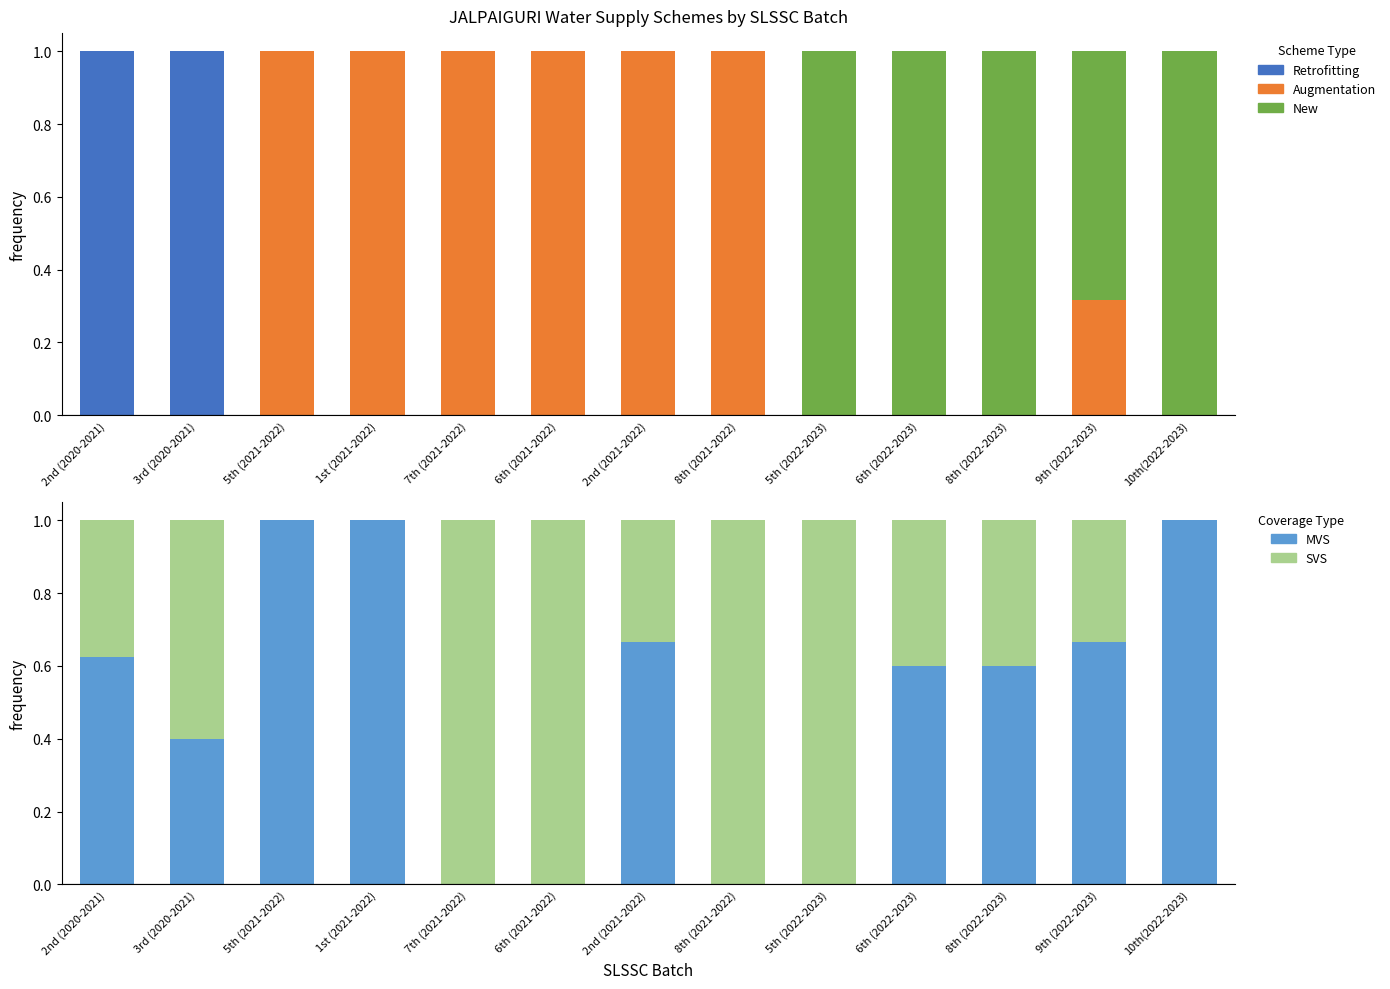

Is it true that Augmentation equals 1.0 at 7th (2021-2022)?

True